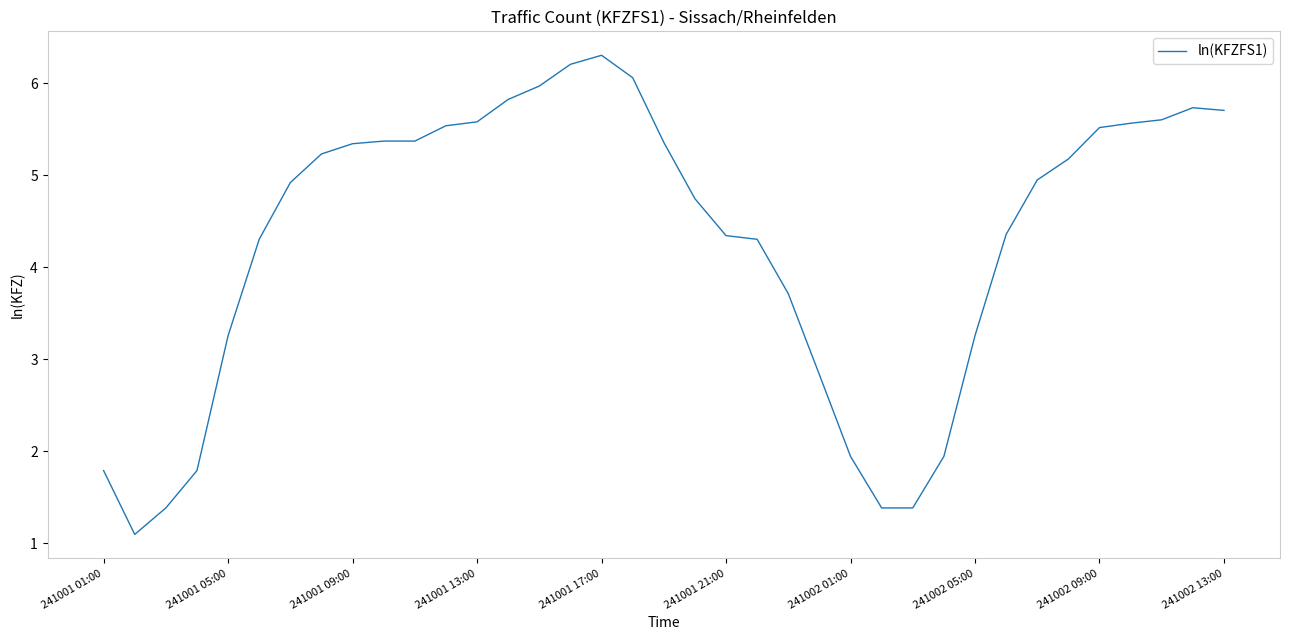

What is the greatest value displayed?

6.3